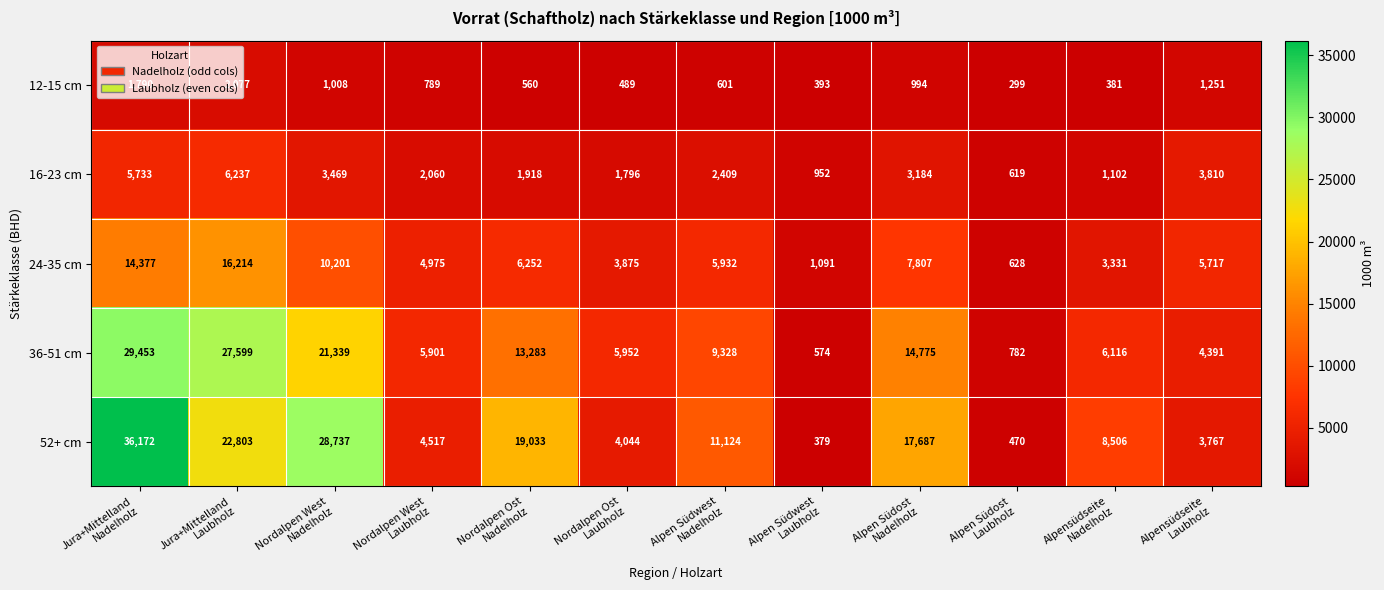

Which series has the largest range (max minus min)?

52+ cm